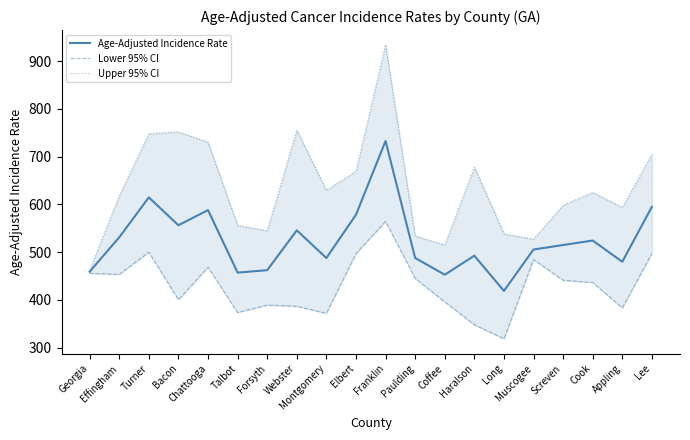

What is the sum of all Upper 95% CI values?

12710.8